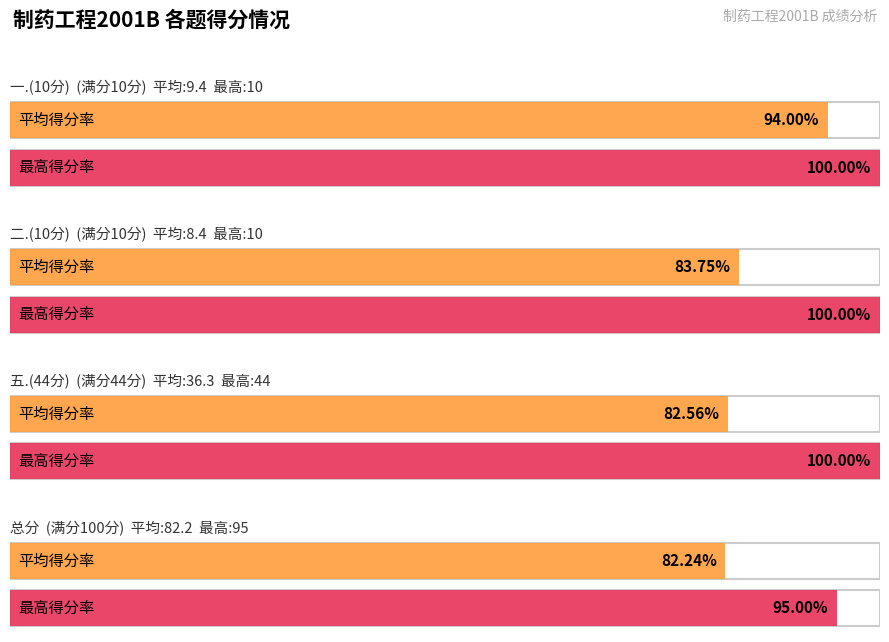

Where does the 总分 series first go above 85?

一.(10分)